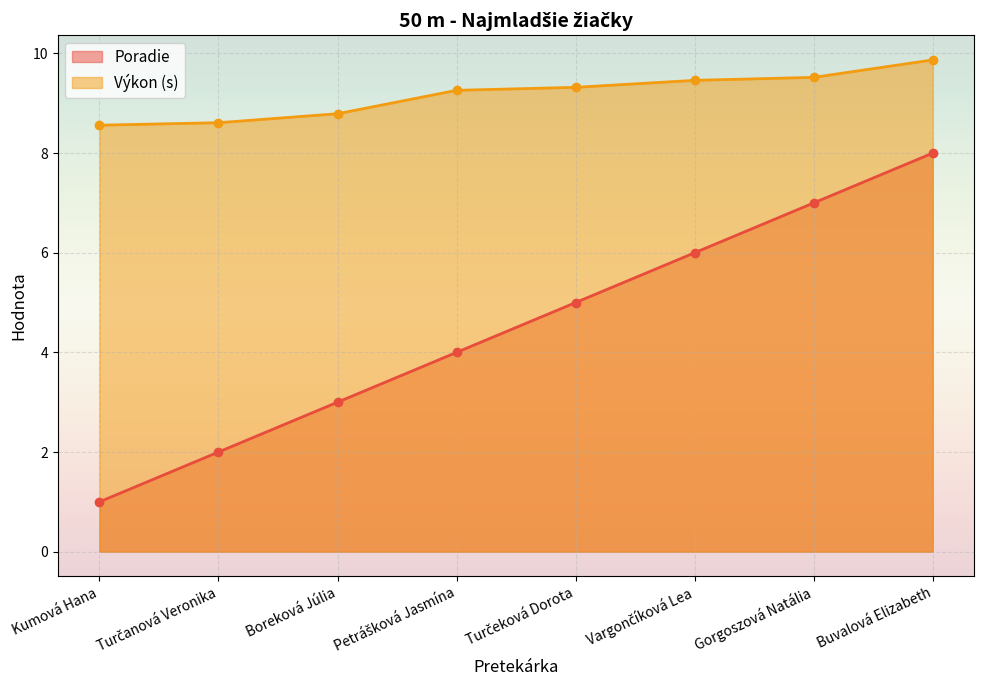

True or false: Výkon has more than 0 interior local peaks.

False